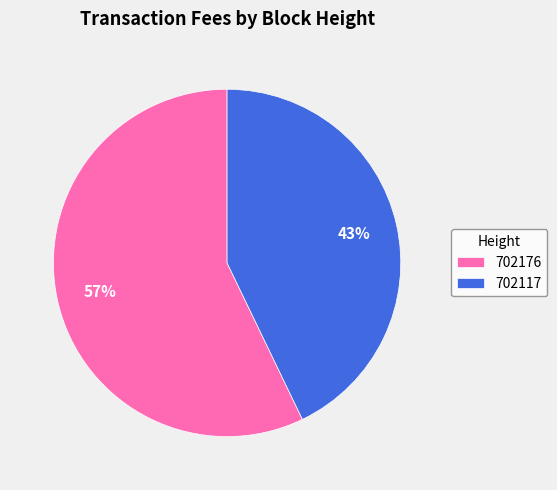

Which has a higher value, 702176 or 702117?

702176